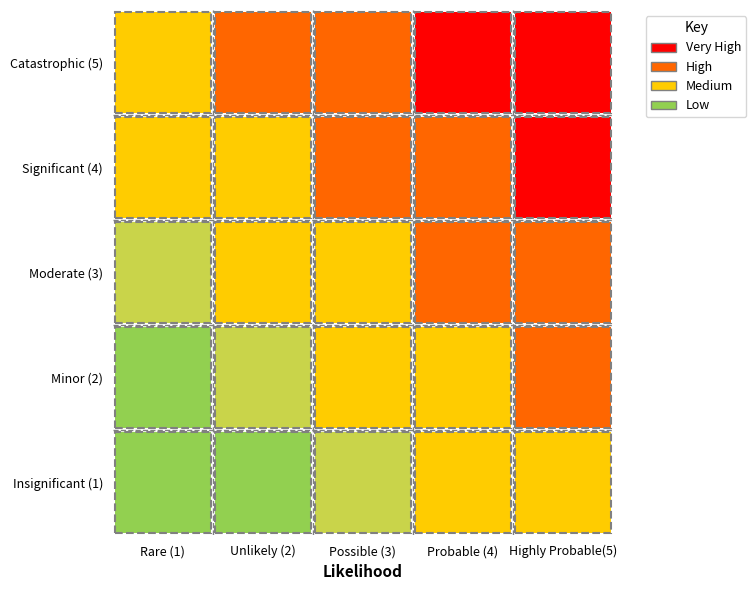

Which has a higher value, 3 or 0?

3